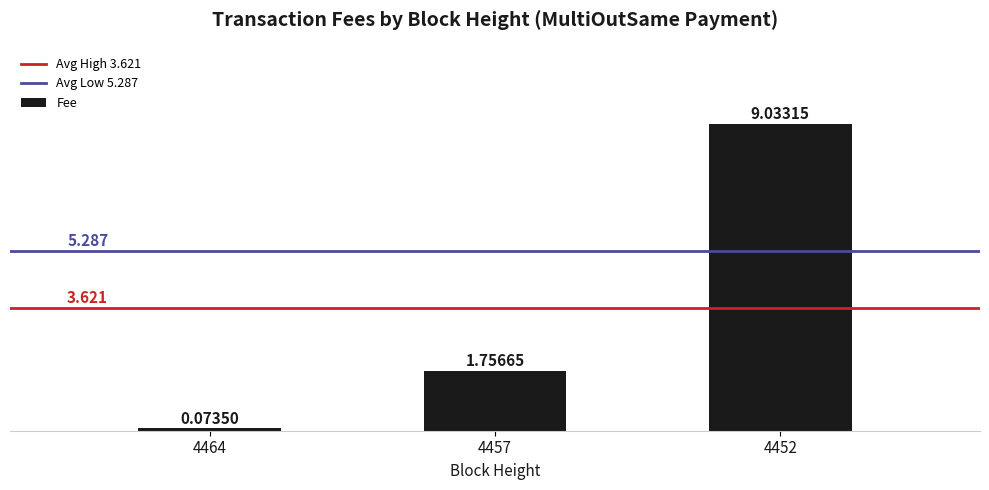

How many bars are there in total?

3